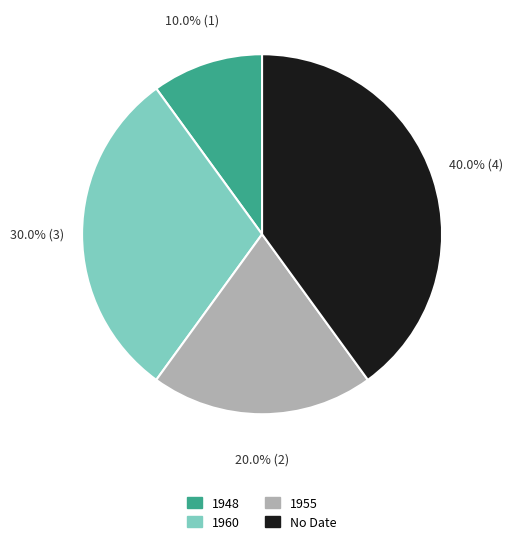

Does any single category account for the majority?

No